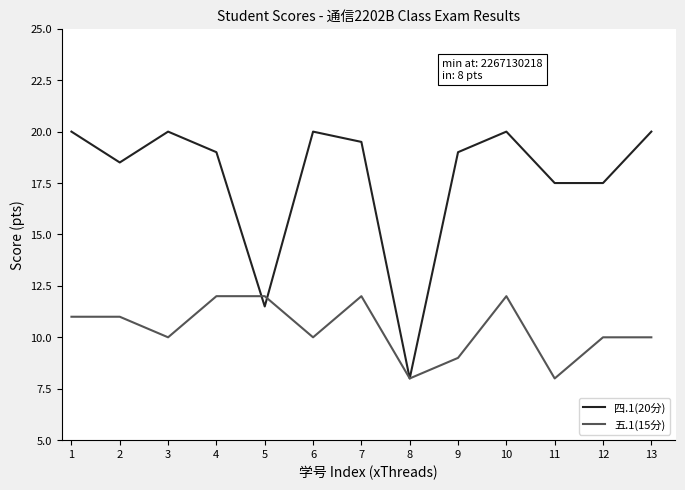

At which category is the sum across all series the highest?

10